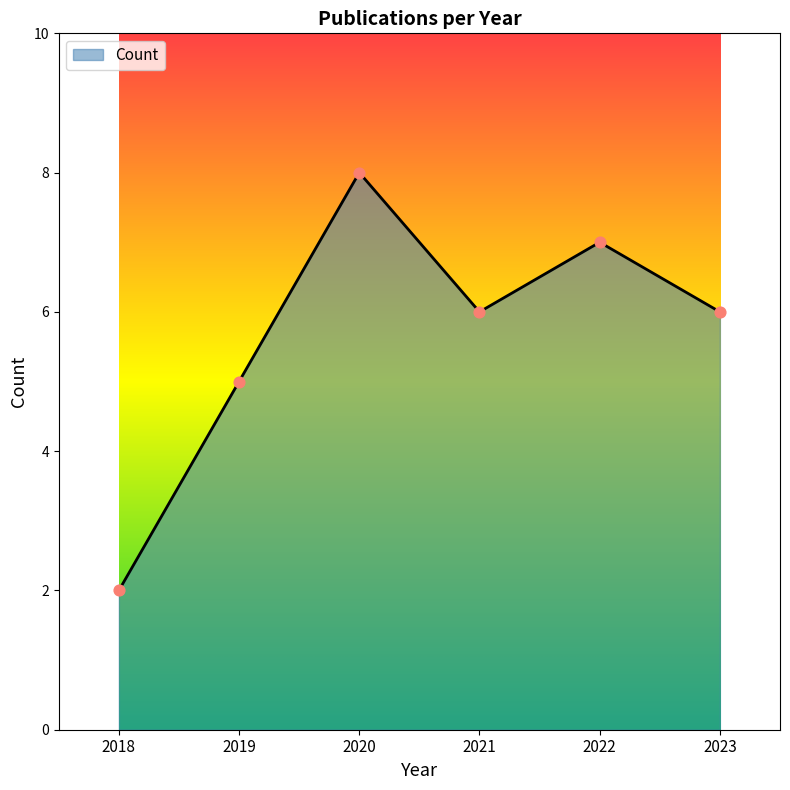

What is the change in value from 2020 to 2022?

-1